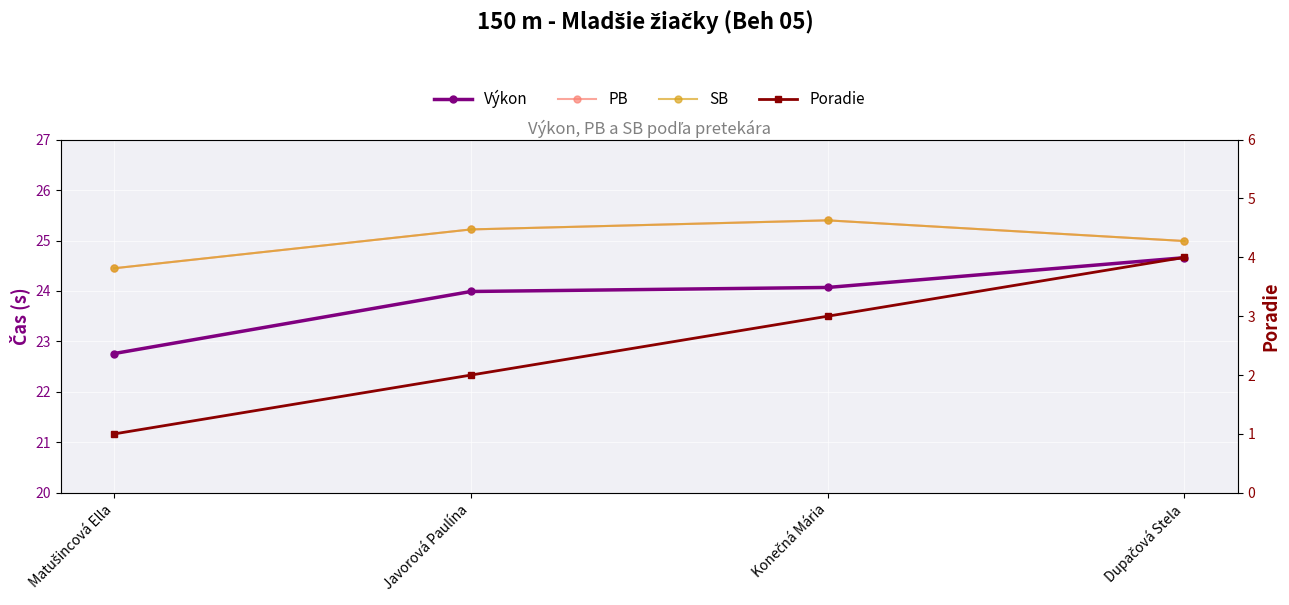

What is the difference between the maximum and minimum values in the Výkon series?

1.9